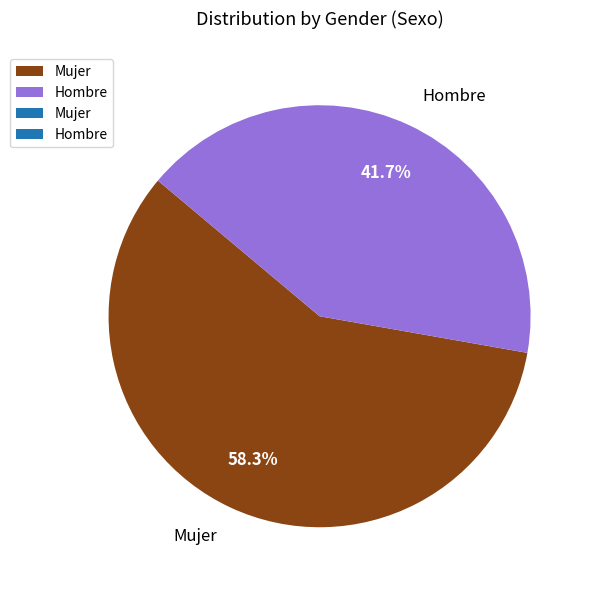

Is Mujer the majority of the pie?

Yes